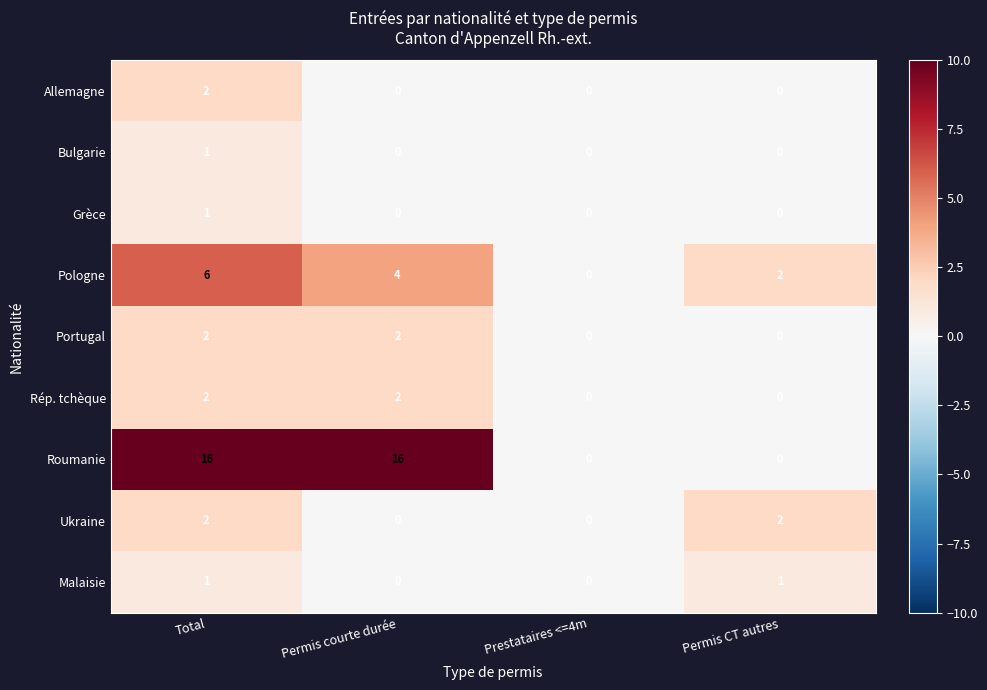

At which category is the sum across all series the highest?

Total